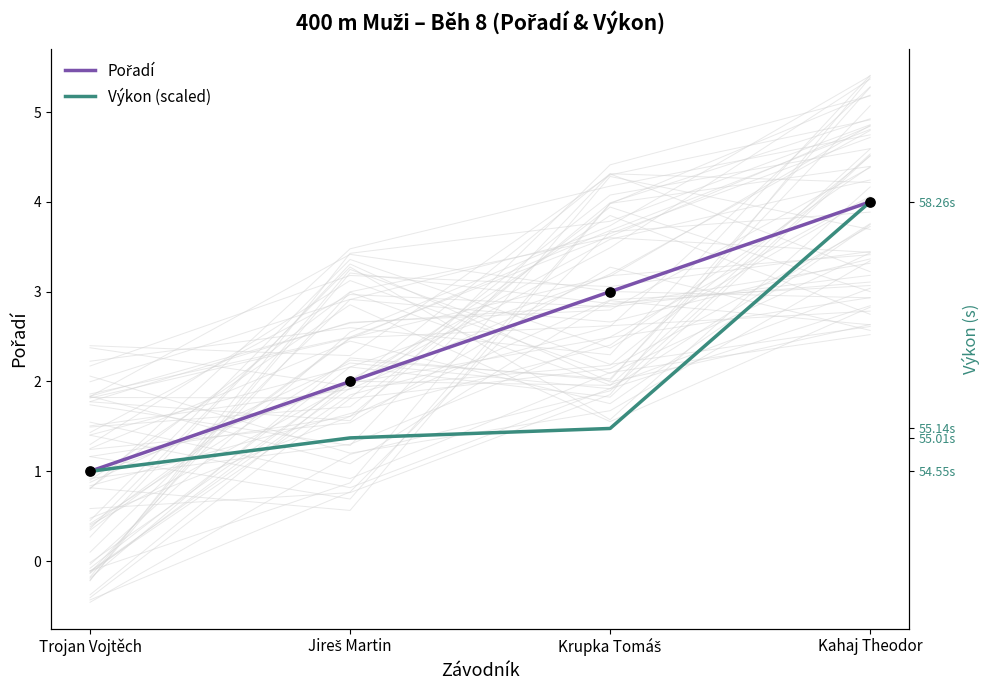

Which series reaches the maximum Y coordinate?

Pořadí